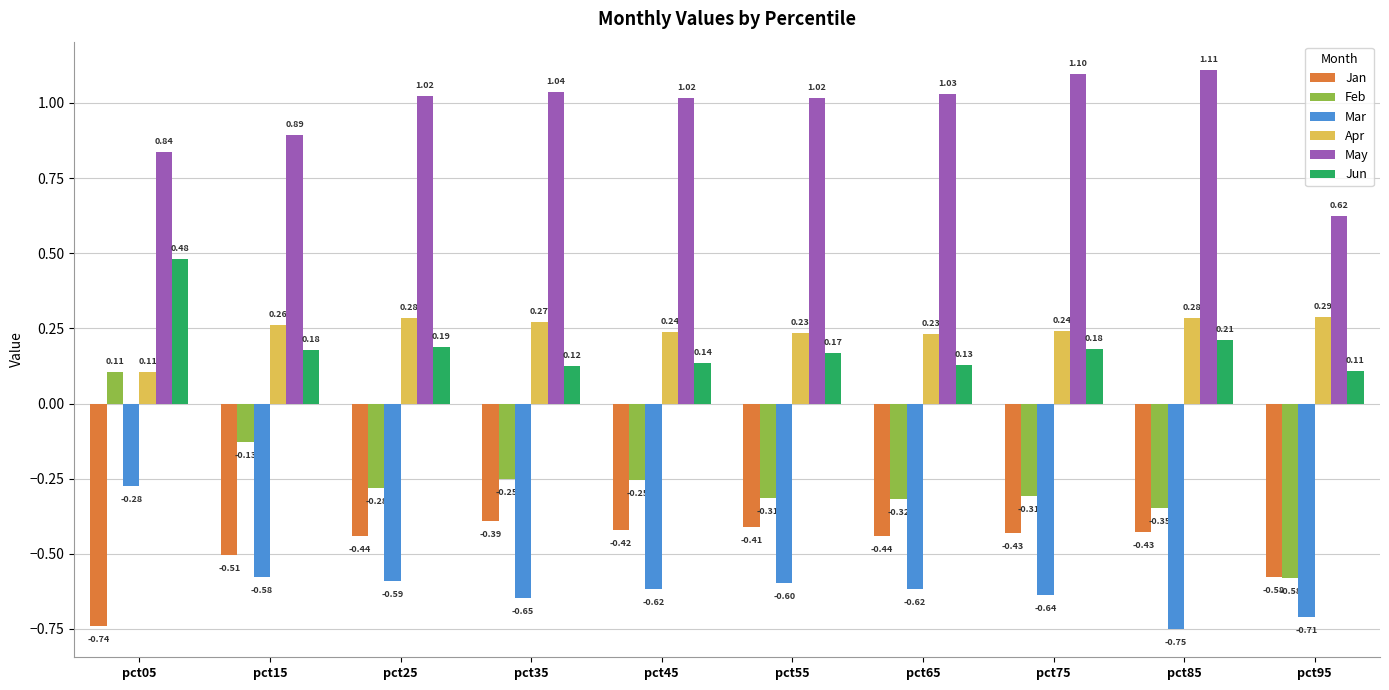

True or false: Apr has a value of 0.4 at pct35.

False